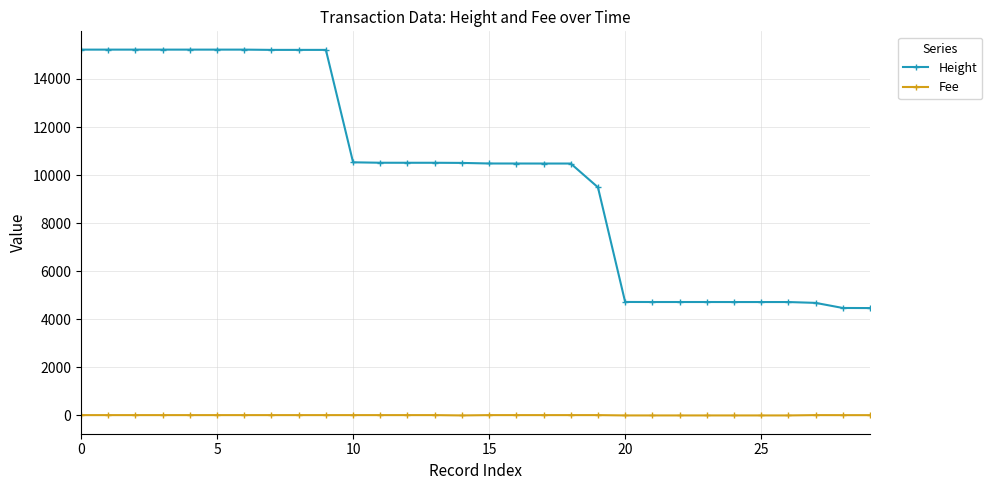

True or false: Height and Fee intersect in this chart.

False